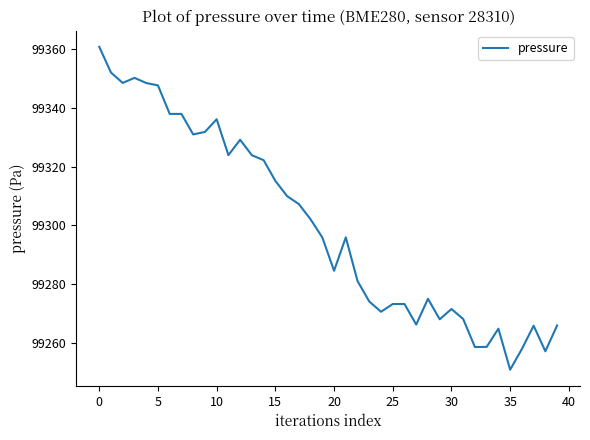

What is the minimum value shown in the chart?

99251.0